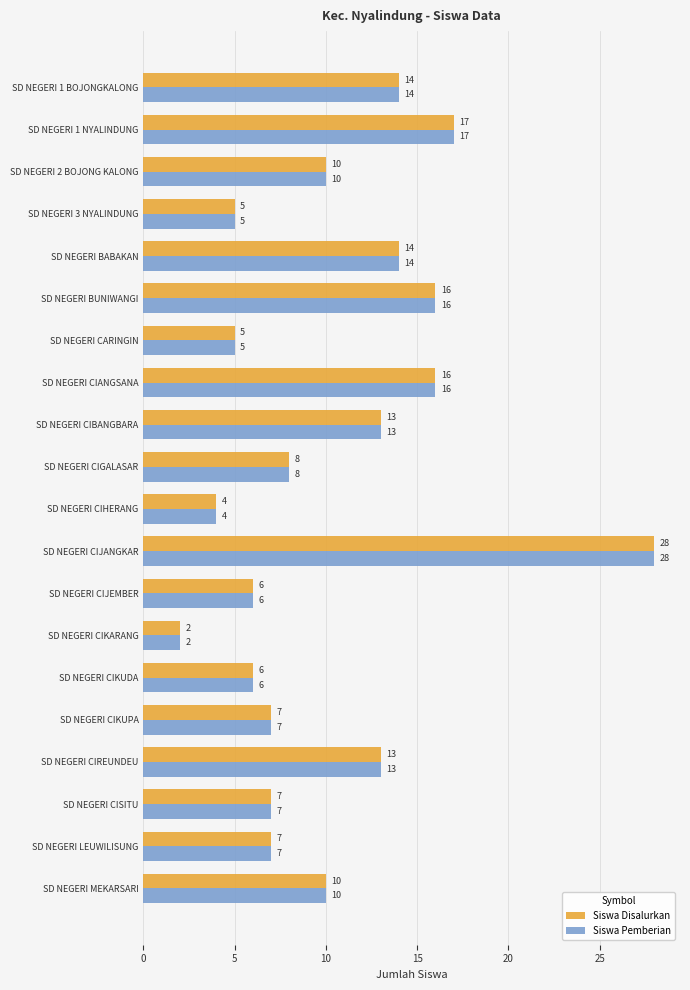

What value does the Siswa Disalurkan series have at SD NEGERI BABAKAN?

14